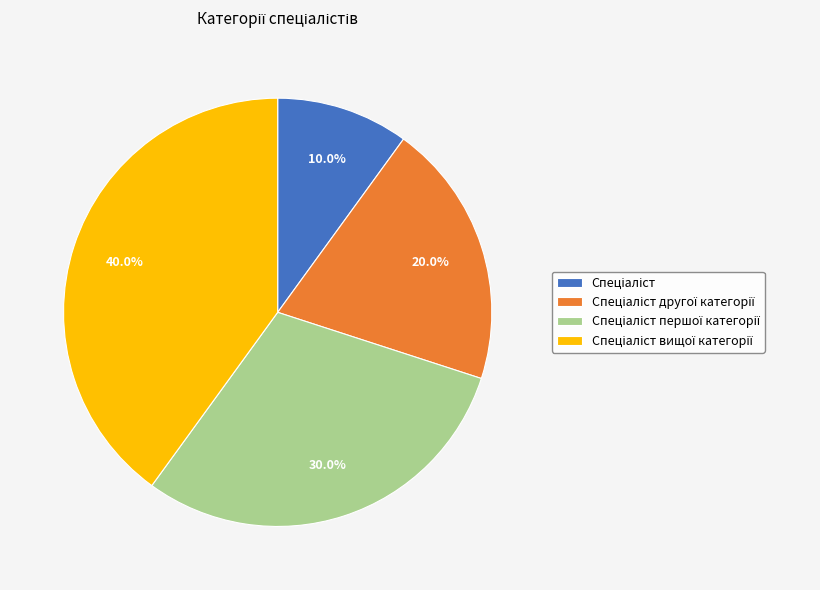

Is there a majority slice in this chart?

No